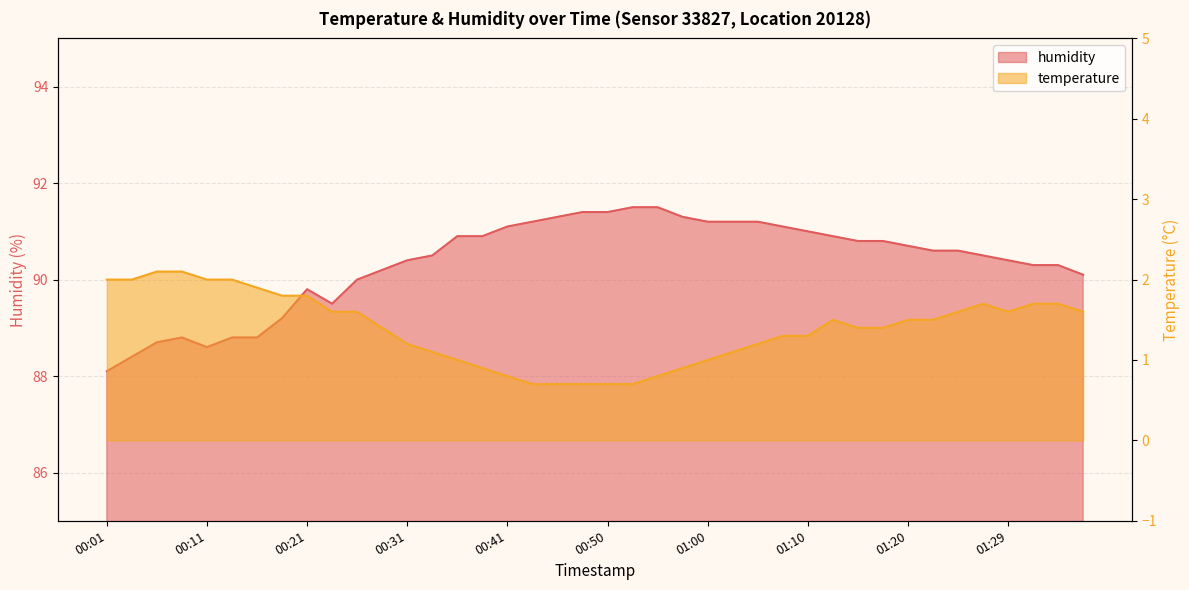

How many data points in humidity are less than 90?

10